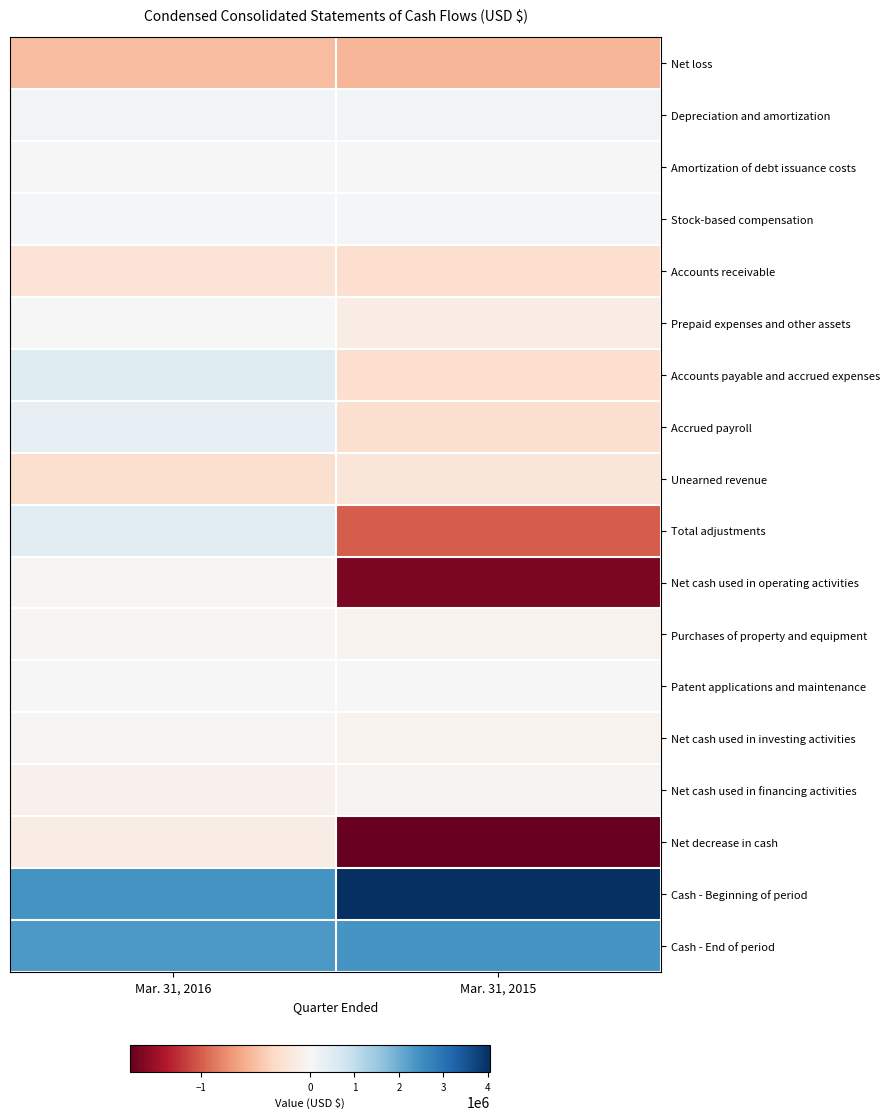

What is the difference between the highest and lowest values at Mar. 31, 2015?

5699230